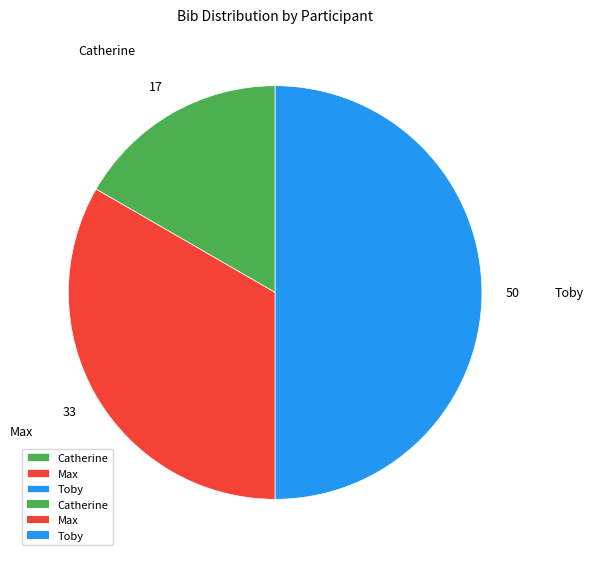

Does Max account for over 50% of the chart?

No